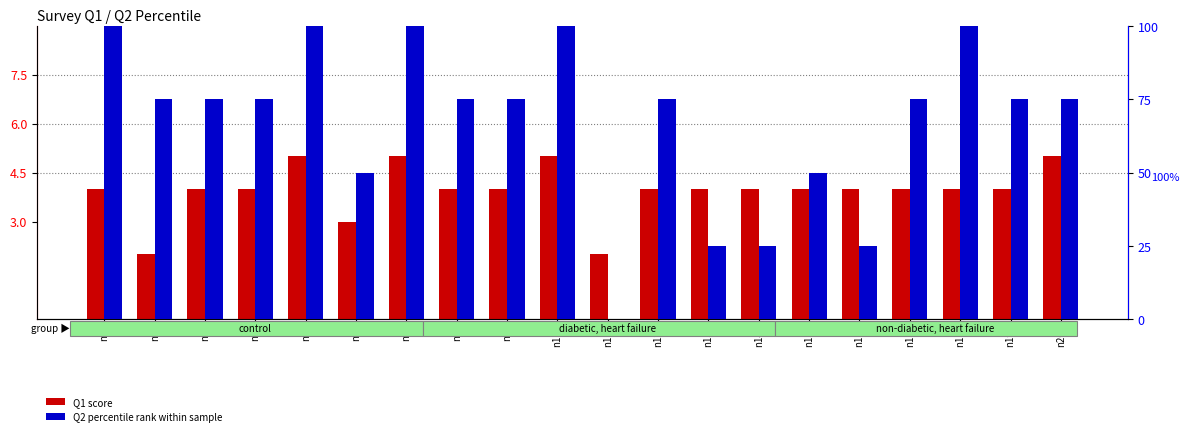

How many data points does each series have?

20